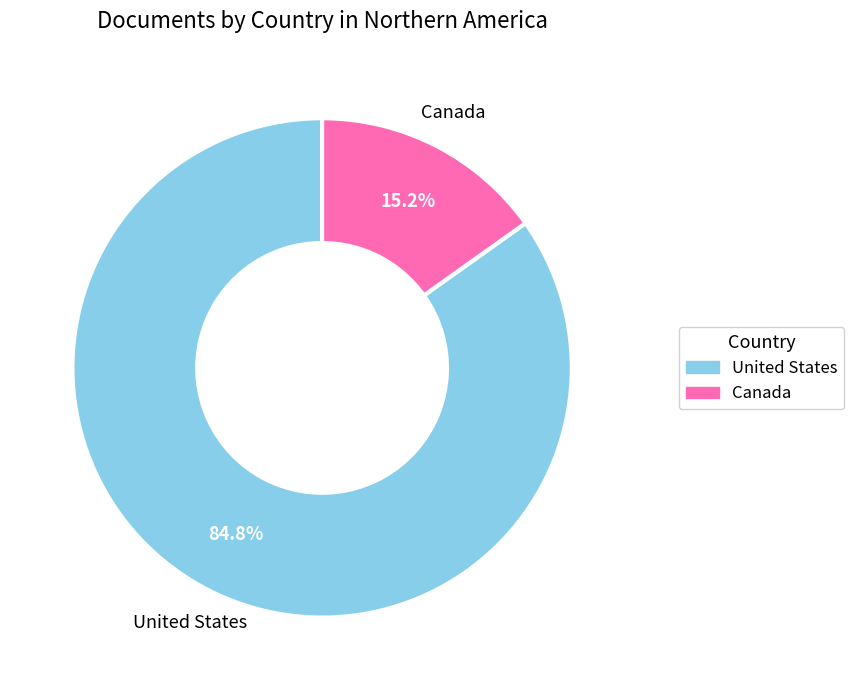

Is it true that Canada is 1% of the pie?

False